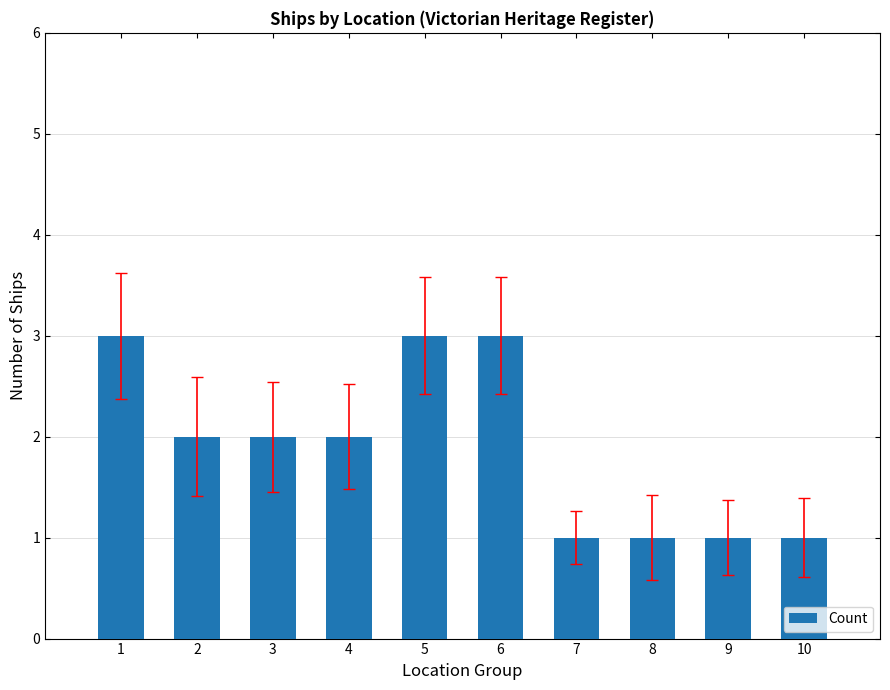

What is the ratio of the value at 1 to the value at 4?

1.5